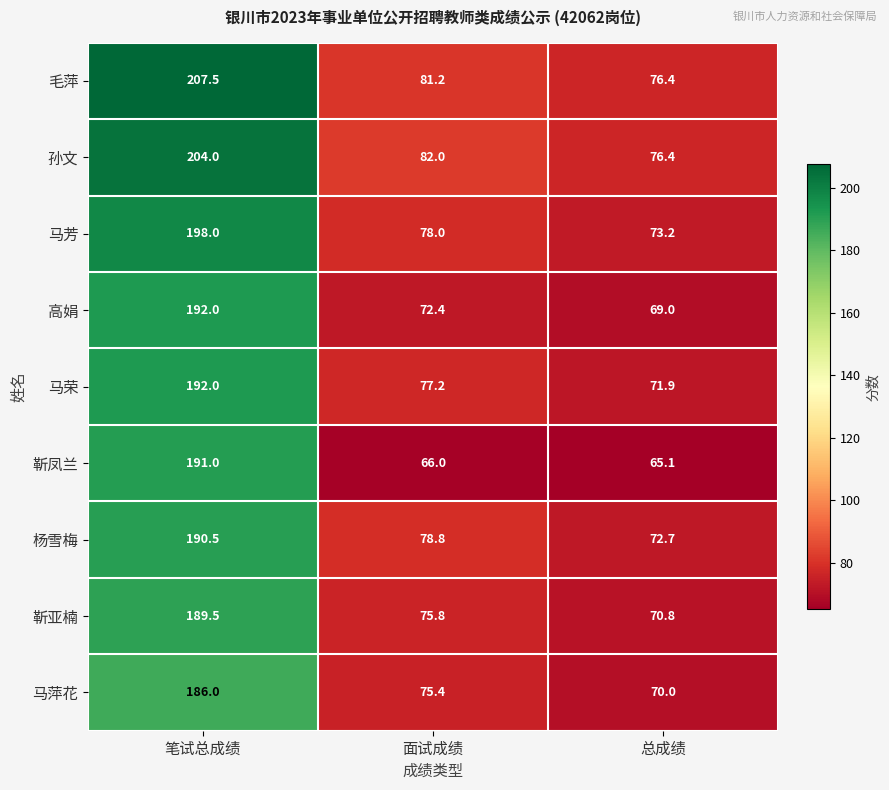

What is the total value across all series at 笔试总成绩?

1750.5